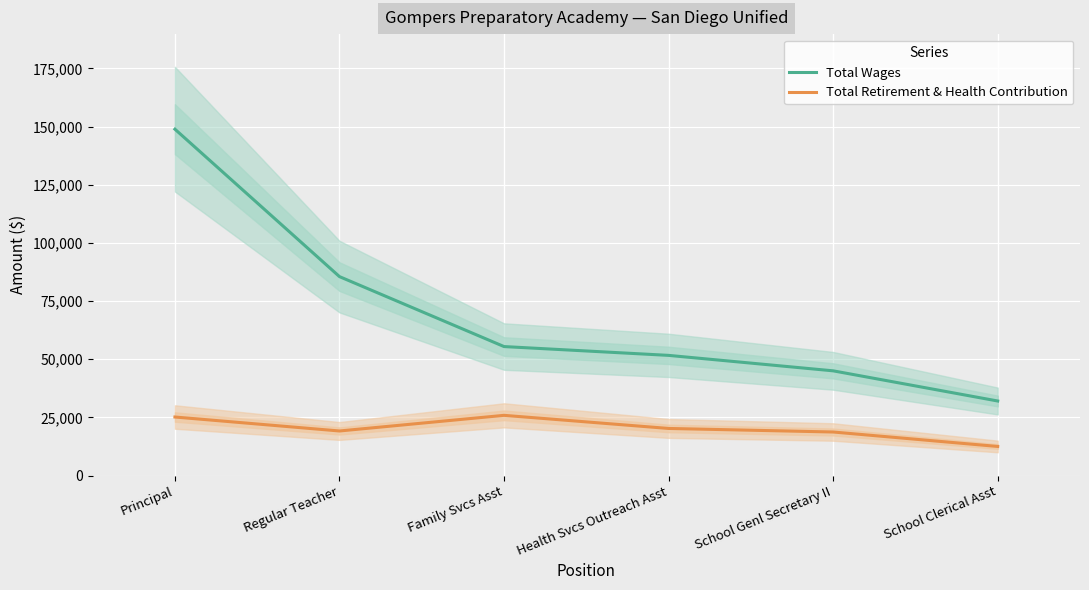

What is the difference between the second highest and second lowest values in the Total Wages series?

40481